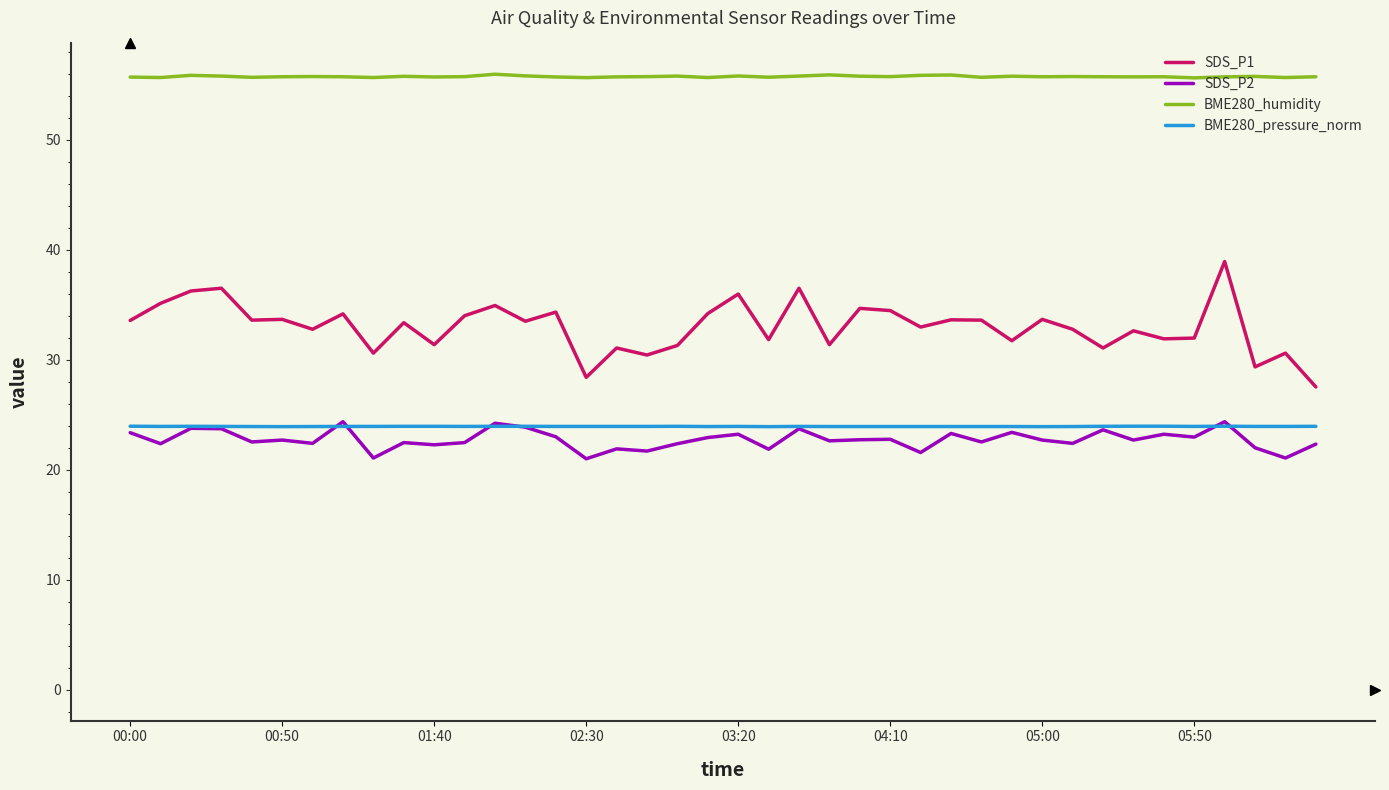

Which series has the largest range (max minus min)?

SDS_P1